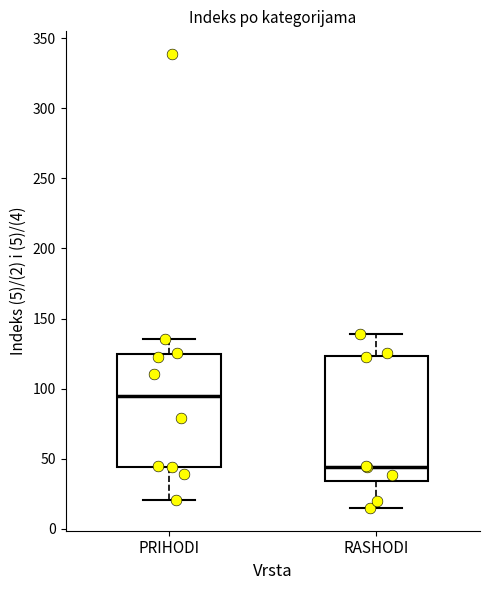

Reading left to right, transcribe this box plot: for each box, give where its median line is, the range the box spans, and where its two whiskers end, as read against the y-axis. The values are not printed on the chart, so give them approximately, as read against the axis.

PRIHODI: median 95, box 45 to 125, whiskers 20 to 135
RASHODI: median 45, box 35 to 125, whiskers 15 to 140